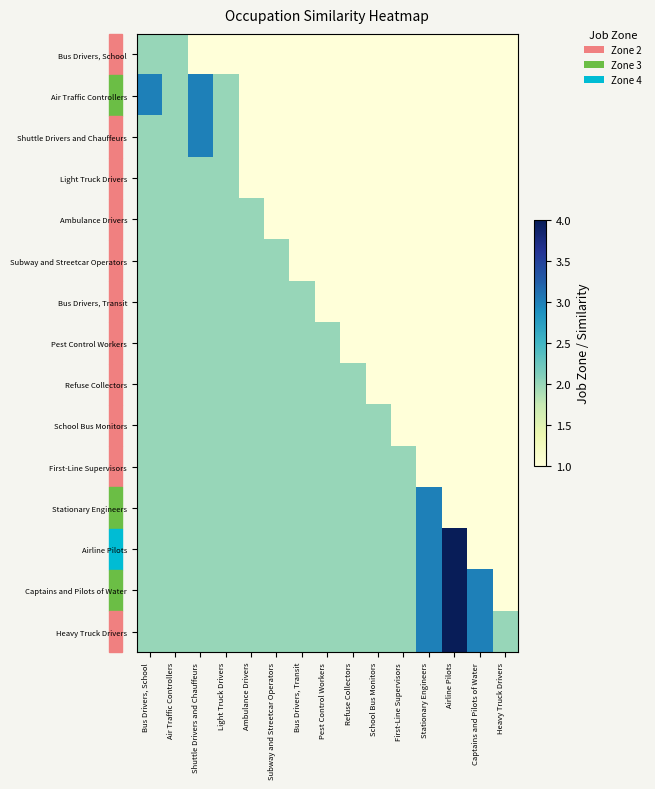

Reading right to left, list all the values displayed in this chart.

Bus Drivers, School: Heavy Truck Drivers=1	Captains and Pilots of Water=1	Airline Pilots=1	Stationary Engineers=1	First-Line Supervisors=1	School Bus Monitors=1	Refuse Collectors=1	Pest Control Workers=1	Bus Drivers, Transit=1	Subway and Streetcar Operators=1	Ambulance Drivers=1	Light Truck Drivers=1	Shuttle Drivers and Chauffeurs=1	Air Traffic Controllers=2	Bus Drivers, School=2
Air Traffic Controllers: Heavy Truck Drivers=1	Captains and Pilots of Water=1	Airline Pilots=1	Stationary Engineers=1	First-Line Supervisors=1	School Bus Monitors=1	Refuse Collectors=1	Pest Control Workers=1	Bus Drivers, Transit=1	Subway and Streetcar Operators=1	Ambulance Drivers=1	Light Truck Drivers=2	Shuttle Drivers and Chauffeurs=3	Air Traffic Controllers=2	Bus Drivers, School=3
Shuttle Drivers and Chauffeurs: Heavy Truck Drivers=1	Captains and Pilots of Water=1	Airline Pilots=1	Stationary Engineers=1	First-Line Supervisors=1	School Bus Monitors=1	Refuse Collectors=1	Pest Control Workers=1	Bus Drivers, Transit=1	Subway and Streetcar Operators=1	Ambulance Drivers=1	Light Truck Drivers=2	Shuttle Drivers and Chauffeurs=3	Air Traffic Controllers=2	Bus Drivers, School=2
Light Truck Drivers: Heavy Truck Drivers=1	Captains and Pilots of Water=1	Airline Pilots=1	Stationary Engineers=1	First-Line Supervisors=1	School Bus Monitors=1	Refuse Collectors=1	Pest Control Workers=1	Bus Drivers, Transit=1	Subway and Streetcar Operators=1	Ambulance Drivers=1	Light Truck Drivers=2	Shuttle Drivers and Chauffeurs=2	Air Traffic Controllers=2	Bus Drivers, School=2
Ambulance Drivers: Heavy Truck Drivers=1	Captains and Pilots of Water=1	Airline Pilots=1	Stationary Engineers=1	First-Line Supervisors=1	School Bus Monitors=1	Refuse Collectors=1	Pest Control Workers=1	Bus Drivers, Transit=1	Subway and Streetcar Operators=1	Ambulance Drivers=2	Light Truck Drivers=2	Shuttle Drivers and Chauffeurs=2	Air Traffic Controllers=2	Bus Drivers, School=2
Subway and Streetcar Operators: Heavy Truck Drivers=1	Captains and Pilots of Water=1	Airline Pilots=1	Stationary Engineers=1	First-Line Supervisors=1	School Bus Monitors=1	Refuse Collectors=1	Pest Control Workers=1	Bus Drivers, Transit=1	Subway and Streetcar Operators=2	Ambulance Drivers=2	Light Truck Drivers=2	Shuttle Drivers and Chauffeurs=2	Air Traffic Controllers=2	Bus Drivers, School=2
Bus Drivers, Transit: Heavy Truck Drivers=1	Captains and Pilots of Water=1	Airline Pilots=1	Stationary Engineers=1	First-Line Supervisors=1	School Bus Monitors=1	Refuse Collectors=1	Pest Control Workers=1	Bus Drivers, Transit=2	Subway and Streetcar Operators=2	Ambulance Drivers=2	Light Truck Drivers=2	Shuttle Drivers and Chauffeurs=2	Air Traffic Controllers=2	Bus Drivers, School=2
Pest Control Workers: Heavy Truck Drivers=1	Captains and Pilots of Water=1	Airline Pilots=1	Stationary Engineers=1	First-Line Supervisors=1	School Bus Monitors=1	Refuse Collectors=1	Pest Control Workers=2	Bus Drivers, Transit=2	Subway and Streetcar Operators=2	Ambulance Drivers=2	Light Truck Drivers=2	Shuttle Drivers and Chauffeurs=2	Air Traffic Controllers=2	Bus Drivers, School=2
Refuse Collectors: Heavy Truck Drivers=1	Captains and Pilots of Water=1	Airline Pilots=1	Stationary Engineers=1	First-Line Supervisors=1	School Bus Monitors=1	Refuse Collectors=2	Pest Control Workers=2	Bus Drivers, Transit=2	Subway and Streetcar Operators=2	Ambulance Drivers=2	Light Truck Drivers=2	Shuttle Drivers and Chauffeurs=2	Air Traffic Controllers=2	Bus Drivers, School=2
School Bus Monitors: Heavy Truck Drivers=1	Captains and Pilots of Water=1	Airline Pilots=1	Stationary Engineers=1	First-Line Supervisors=1	School Bus Monitors=2	Refuse Collectors=2	Pest Control Workers=2	Bus Drivers, Transit=2	Subway and Streetcar Operators=2	Ambulance Drivers=2	Light Truck Drivers=2	Shuttle Drivers and Chauffeurs=2	Air Traffic Controllers=2	Bus Drivers, School=2
First-Line Supervisors: Heavy Truck Drivers=1	Captains and Pilots of Water=1	Airline Pilots=1	Stationary Engineers=1	First-Line Supervisors=2	School Bus Monitors=2	Refuse Collectors=2	Pest Control Workers=2	Bus Drivers, Transit=2	Subway and Streetcar Operators=2	Ambulance Drivers=2	Light Truck Drivers=2	Shuttle Drivers and Chauffeurs=2	Air Traffic Controllers=2	Bus Drivers, School=2
Stationary Engineers: Heavy Truck Drivers=1	Captains and Pilots of Water=1	Airline Pilots=1	Stationary Engineers=3	First-Line Supervisors=2	School Bus Monitors=2	Refuse Collectors=2	Pest Control Workers=2	Bus Drivers, Transit=2	Subway and Streetcar Operators=2	Ambulance Drivers=2	Light Truck Drivers=2	Shuttle Drivers and Chauffeurs=2	Air Traffic Controllers=2	Bus Drivers, School=2
Airline Pilots: Heavy Truck Drivers=1	Captains and Pilots of Water=1	Airline Pilots=4	Stationary Engineers=3	First-Line Supervisors=2	School Bus Monitors=2	Refuse Collectors=2	Pest Control Workers=2	Bus Drivers, Transit=2	Subway and Streetcar Operators=2	Ambulance Drivers=2	Light Truck Drivers=2	Shuttle Drivers and Chauffeurs=2	Air Traffic Controllers=2	Bus Drivers, School=2
Captains and Pilots of Water: Heavy Truck Drivers=1	Captains and Pilots of Water=3	Airline Pilots=4	Stationary Engineers=3	First-Line Supervisors=2	School Bus Monitors=2	Refuse Collectors=2	Pest Control Workers=2	Bus Drivers, Transit=2	Subway and Streetcar Operators=2	Ambulance Drivers=2	Light Truck Drivers=2	Shuttle Drivers and Chauffeurs=2	Air Traffic Controllers=2	Bus Drivers, School=2
Heavy Truck Drivers: Heavy Truck Drivers=2	Captains and Pilots of Water=3	Airline Pilots=4	Stationary Engineers=3	First-Line Supervisors=2	School Bus Monitors=2	Refuse Collectors=2	Pest Control Workers=2	Bus Drivers, Transit=2	Subway and Streetcar Operators=2	Ambulance Drivers=2	Light Truck Drivers=2	Shuttle Drivers and Chauffeurs=2	Air Traffic Controllers=2	Bus Drivers, School=2